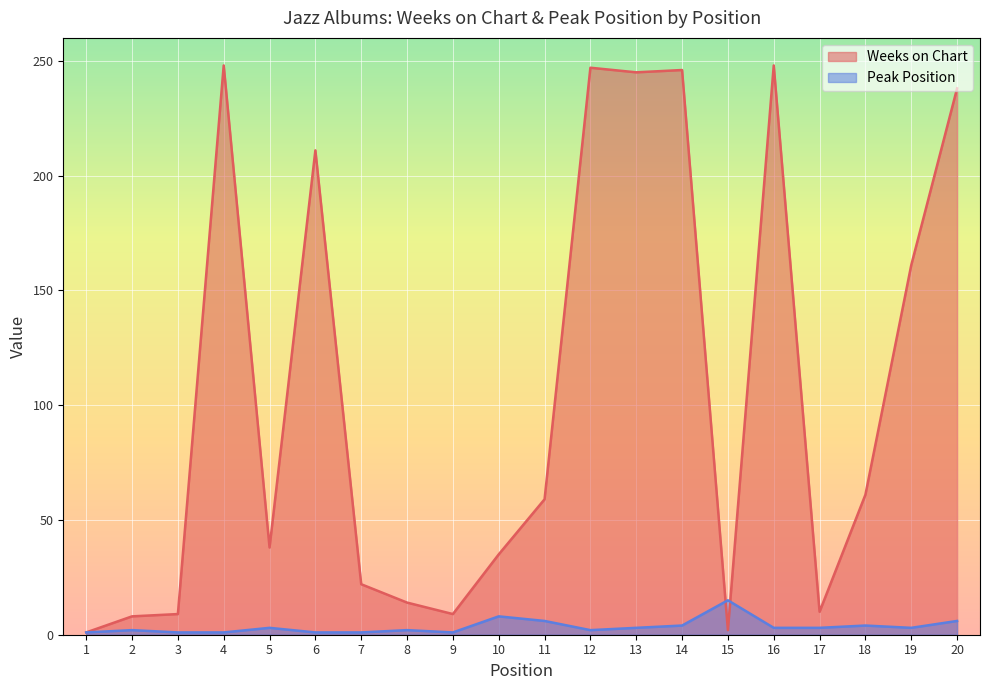

Between which two adjacent categories do Weeks on Chart and Peak Position first intersect?

14 and 15